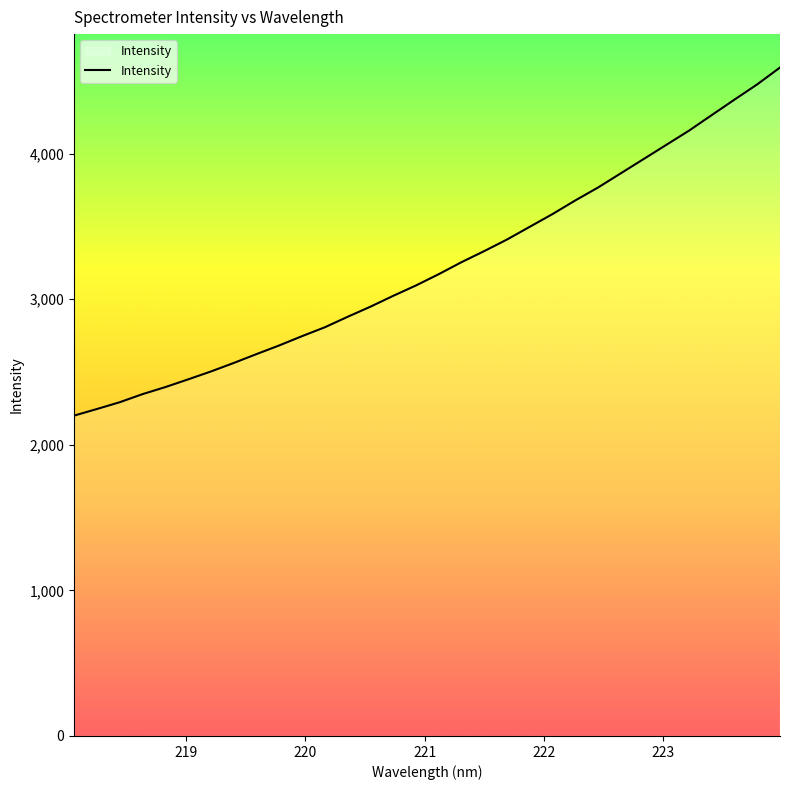

What is the difference between the maximum and minimum values?

2391.2